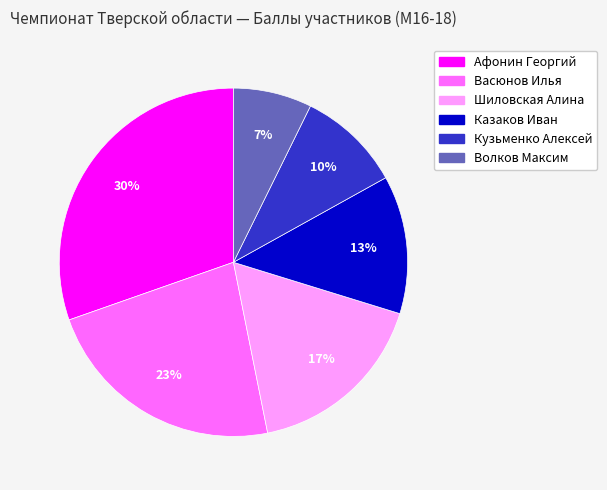

Does any single category account for the majority?

No